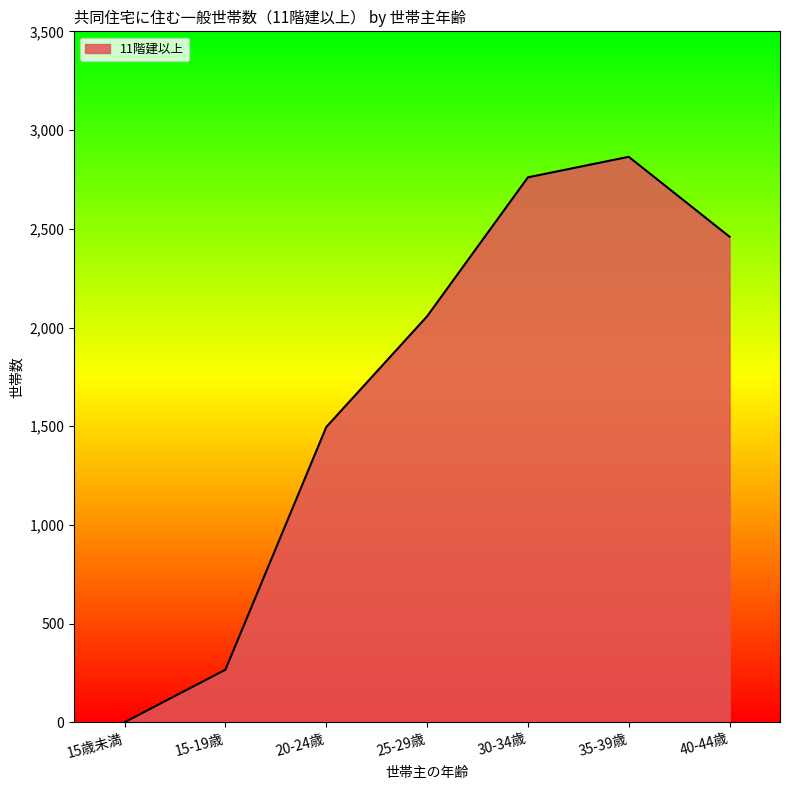

The value at 25-29歳 is 2912. True or false?

False